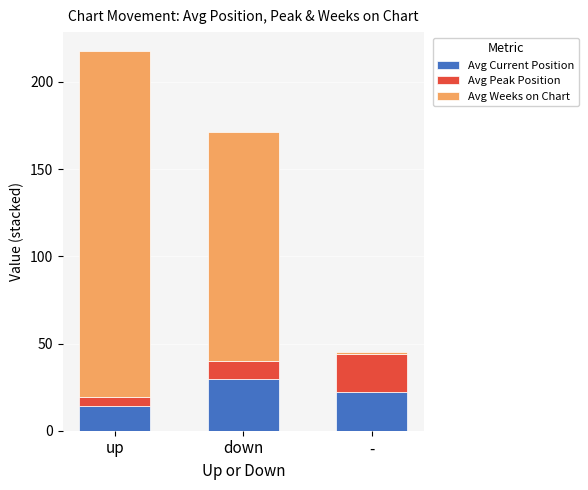

Reading left to right, transcribe the values for Avg Current Position.

up=14.3	down=29.4	-=22.0